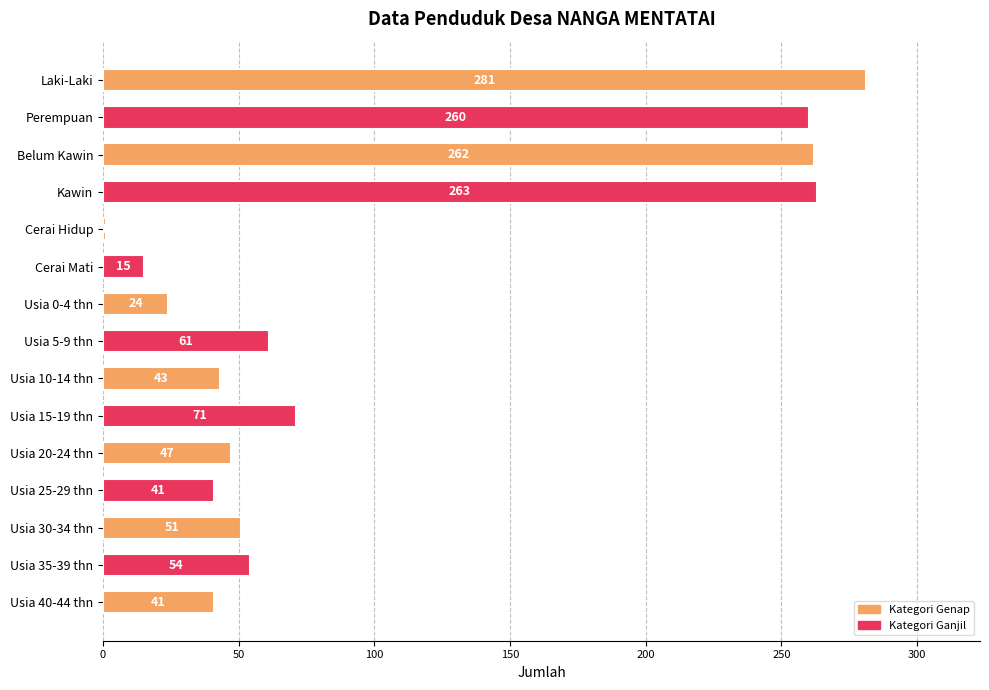

What is the label of the 8th bar from the top?

Usia 5-9 thn